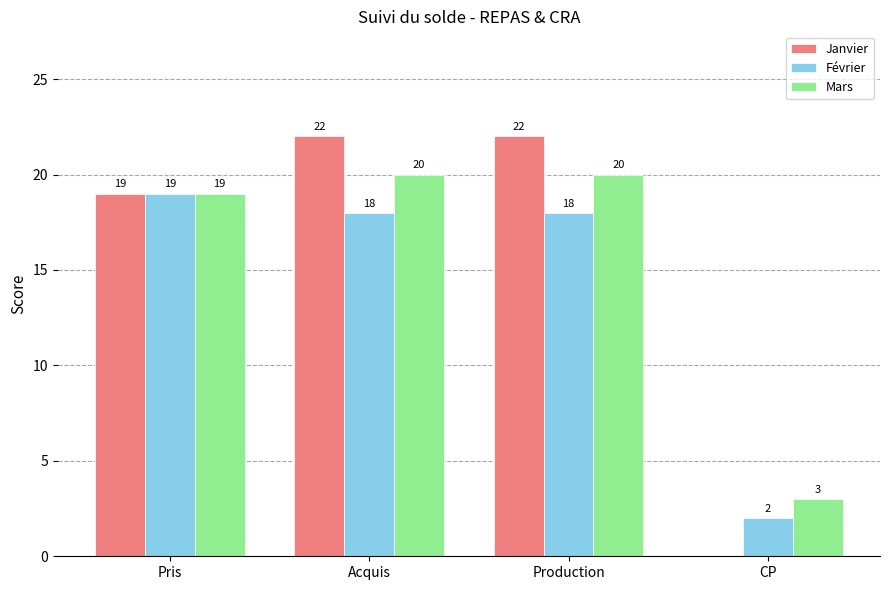

Where is Janvier nearest to the value 11?

Pris